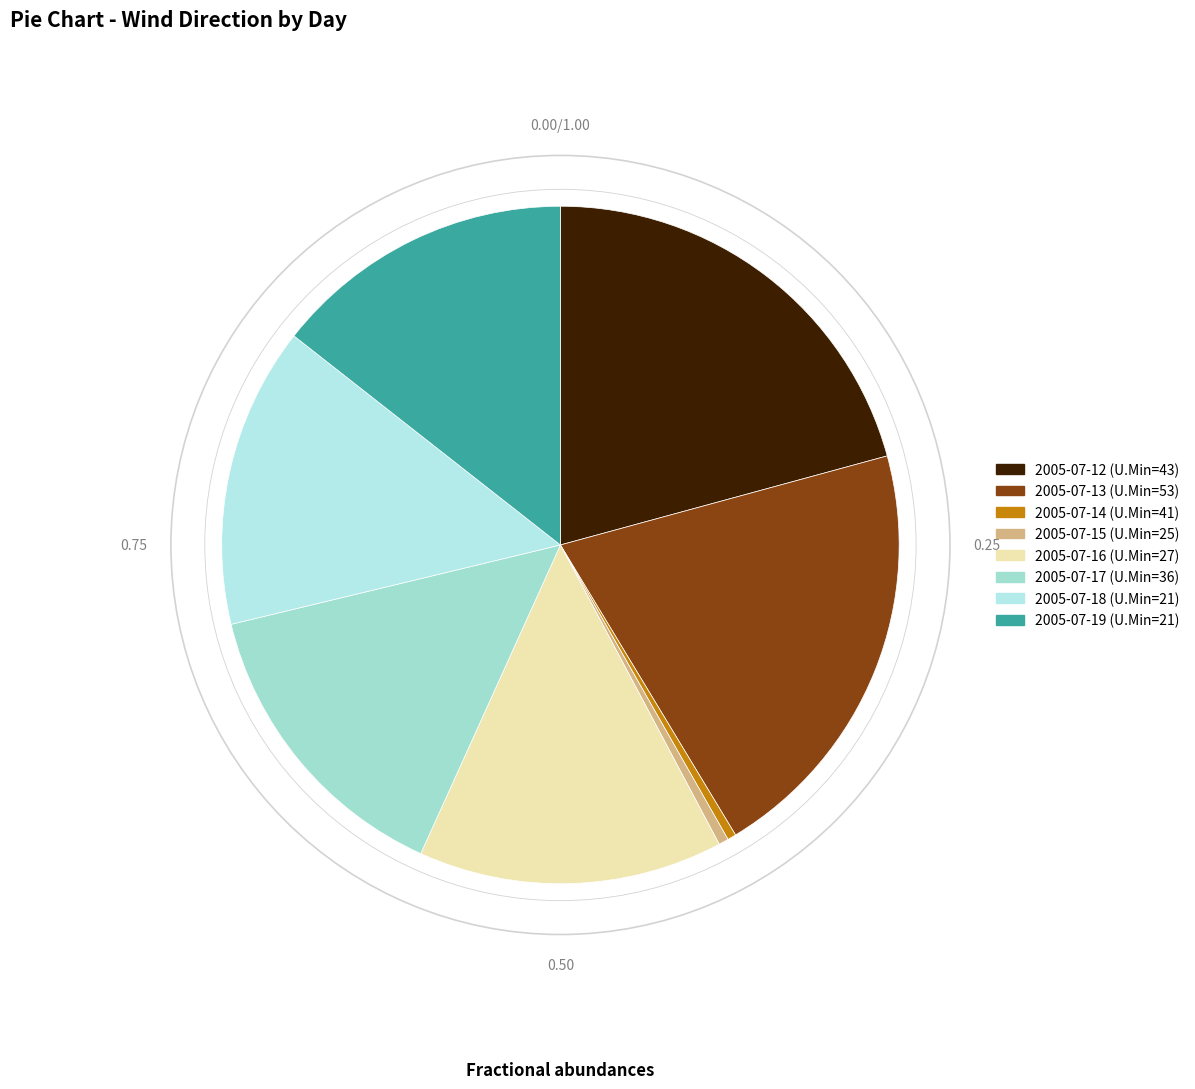

How many slices are in this pie chart?

8